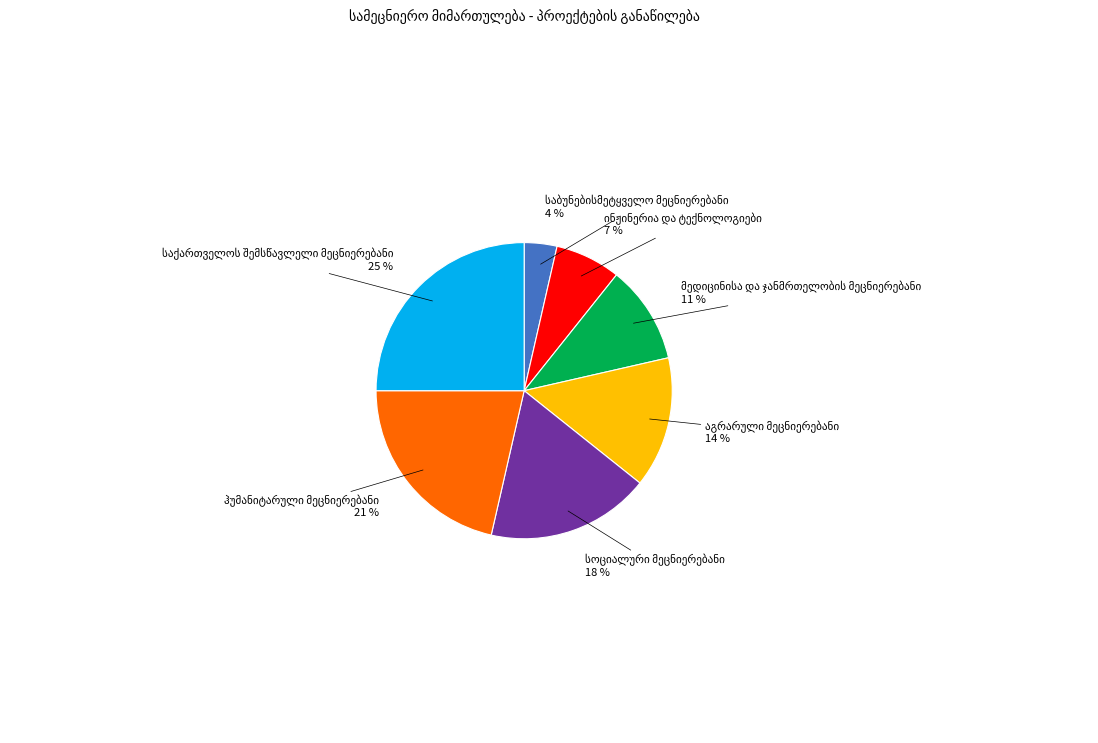

To the nearest percent, what is the average slice percentage?

14%